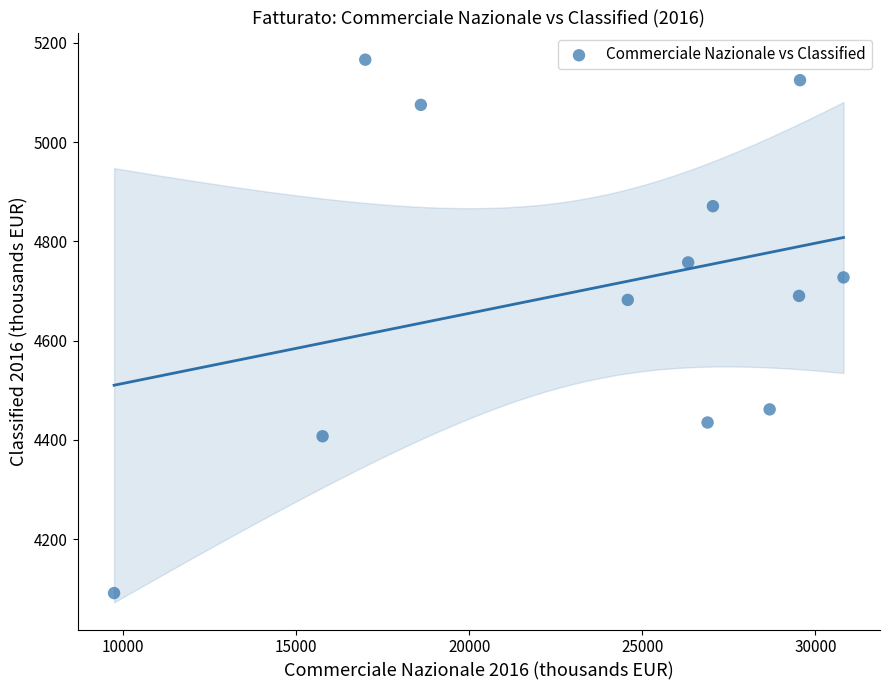

What is the average X value?

23709.6